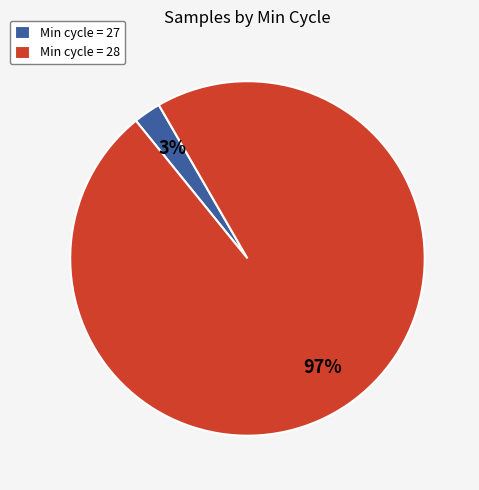

Count the number of slices in the pie.

2